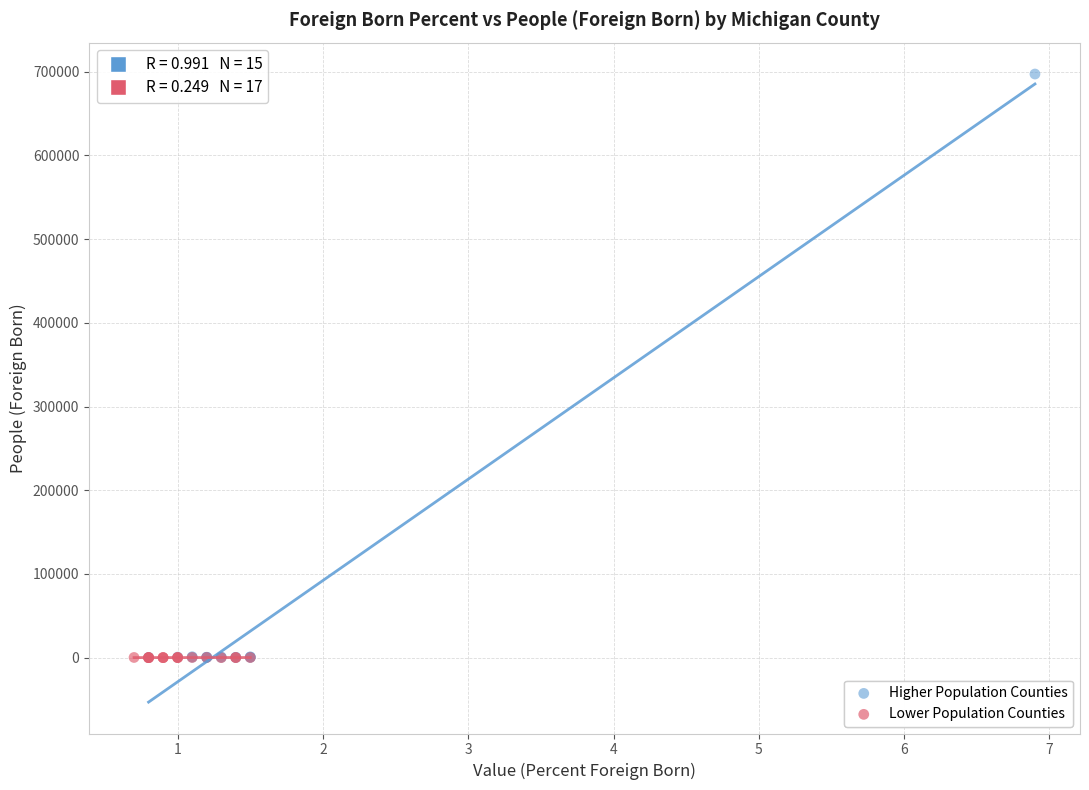

Which series reaches the maximum Y coordinate?

Higher Population Counties